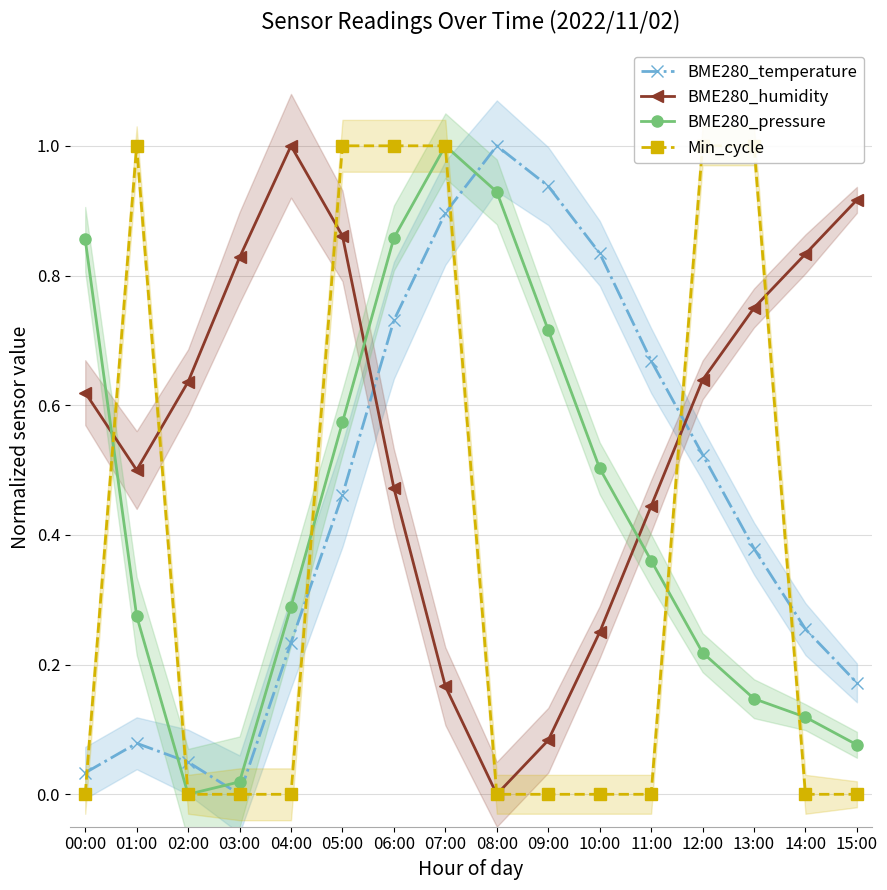

Does the chart display data point markers on the line(s)?

Yes